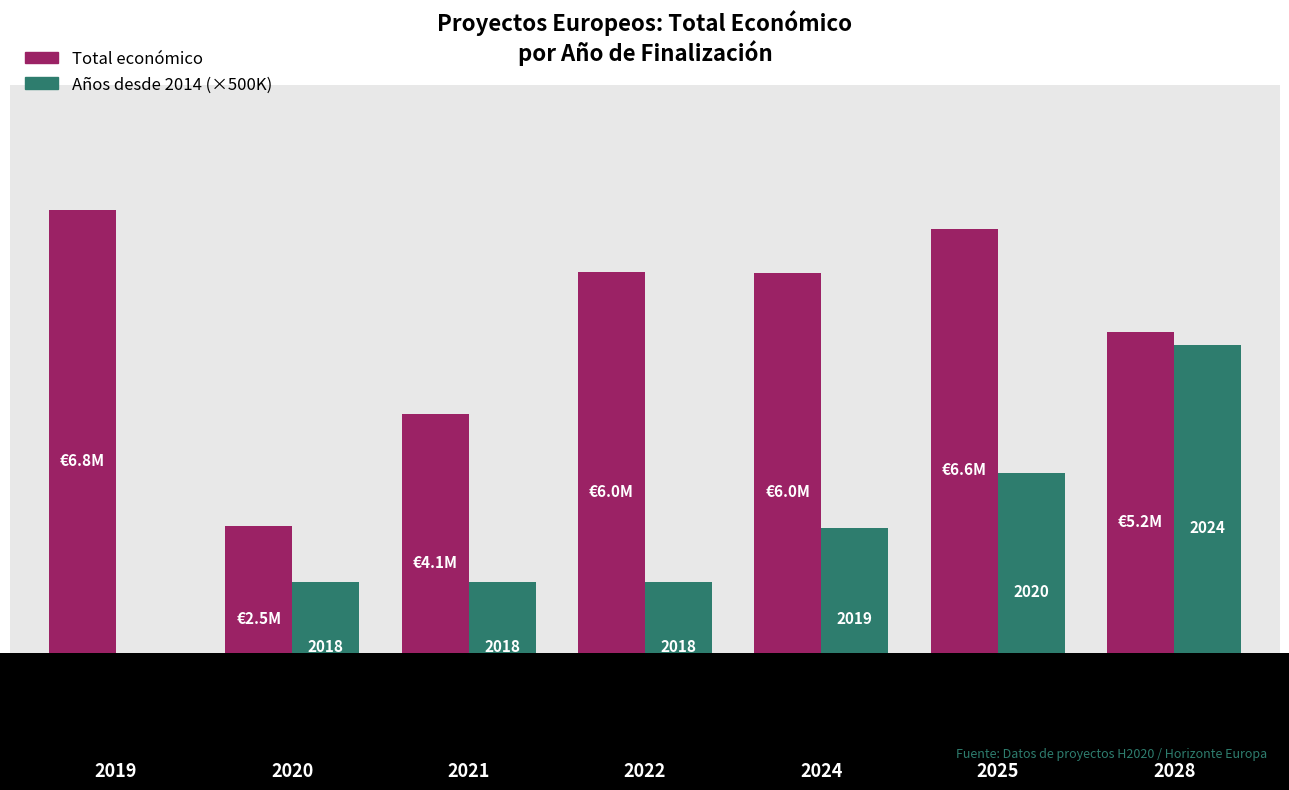

Does the chart contain stacked bars?

No